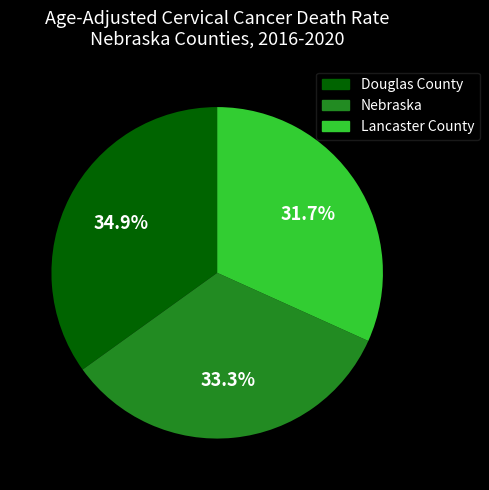

Combined, what portion of the pie is Lancaster County and Douglas County?

66.7%